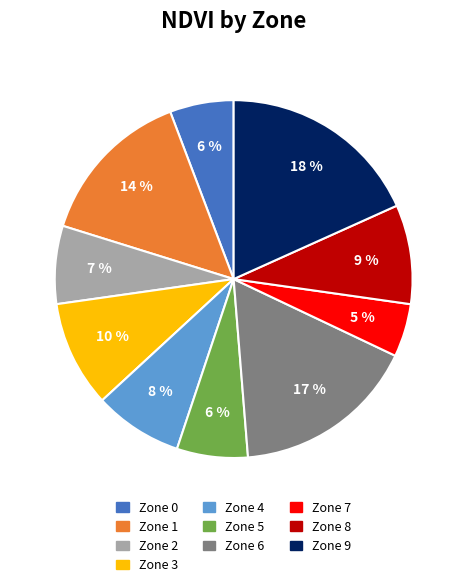

The Zone 6 slice represents 29% of the pie. True or false?

False